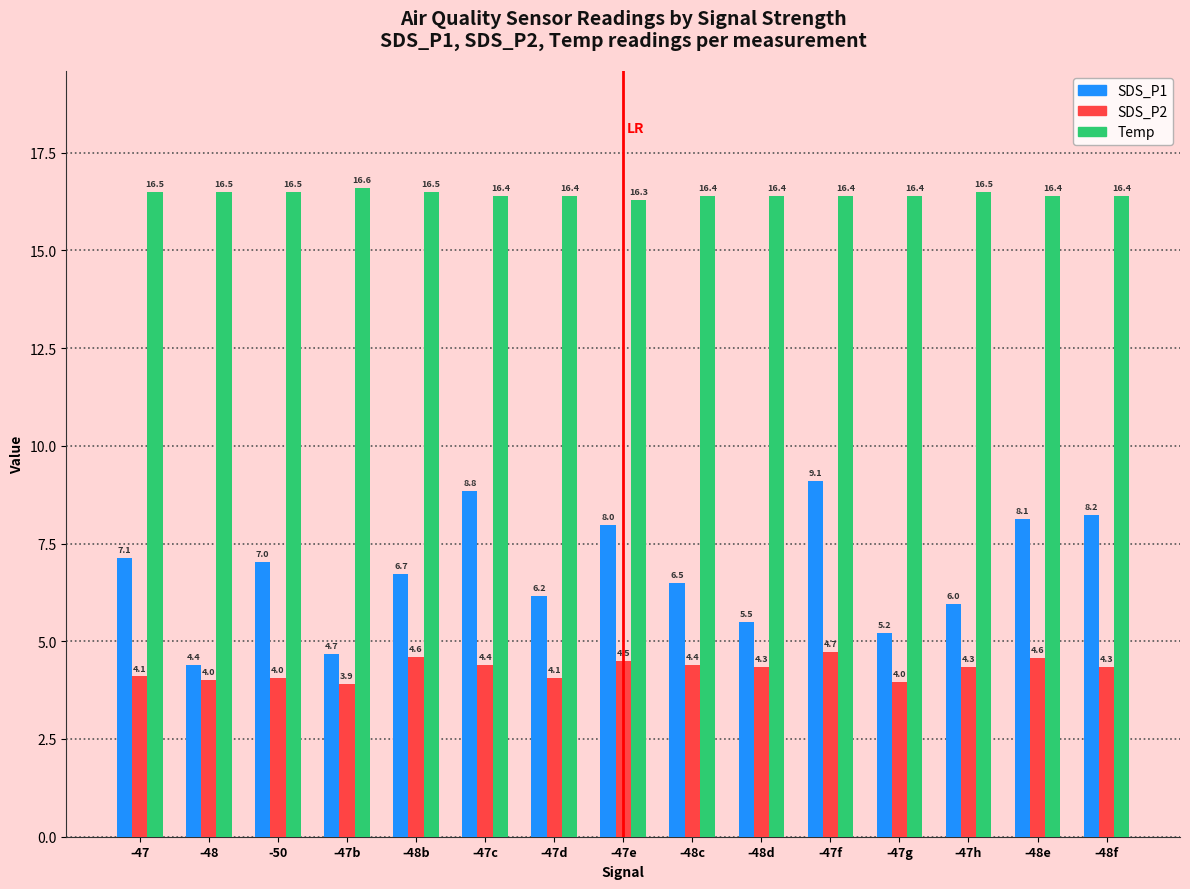

What are all the series names shown in the legend?

SDS_P1, SDS_P2, Temp